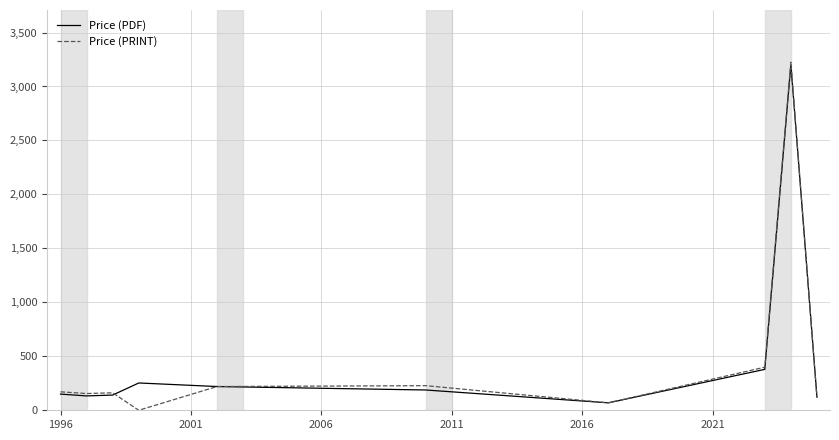

What is the maximum value for Price (PDF)?

3203